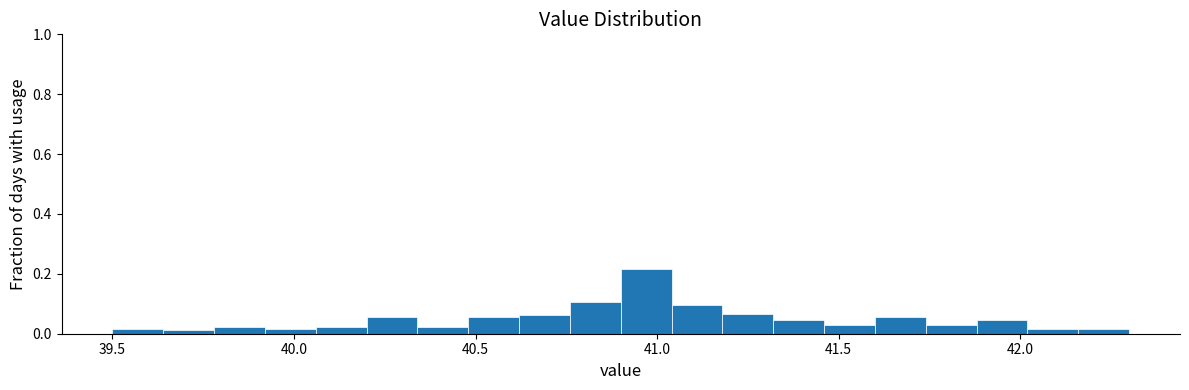

Around what value on the x-axis is the tallest bar? Give the approximate position of its centre, as read against the axis.

40.95